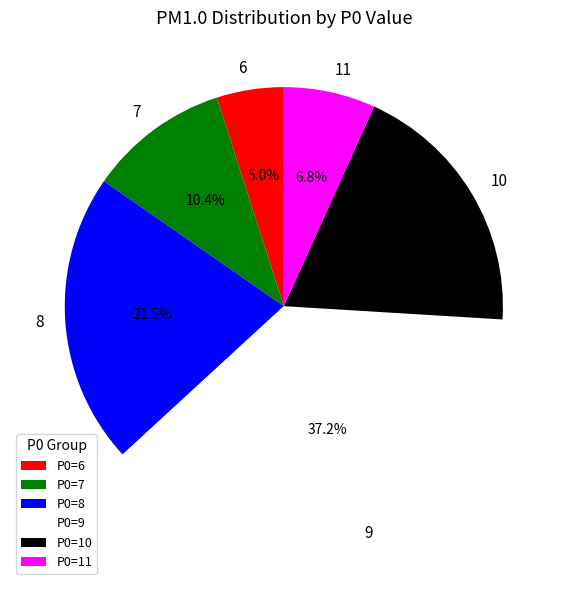

The 11 slice represents 16% of the pie. True or false?

False